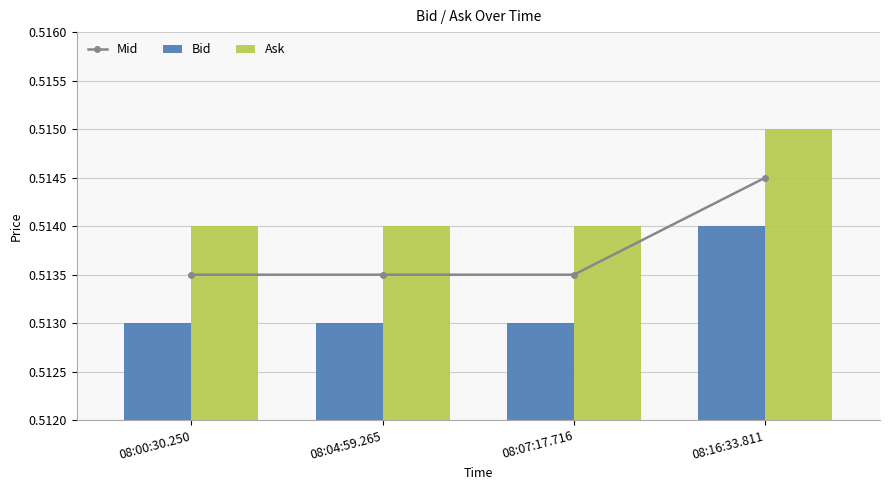

Between 08:07:17.716 and 08:04:59.265, which is larger?

08:07:17.716